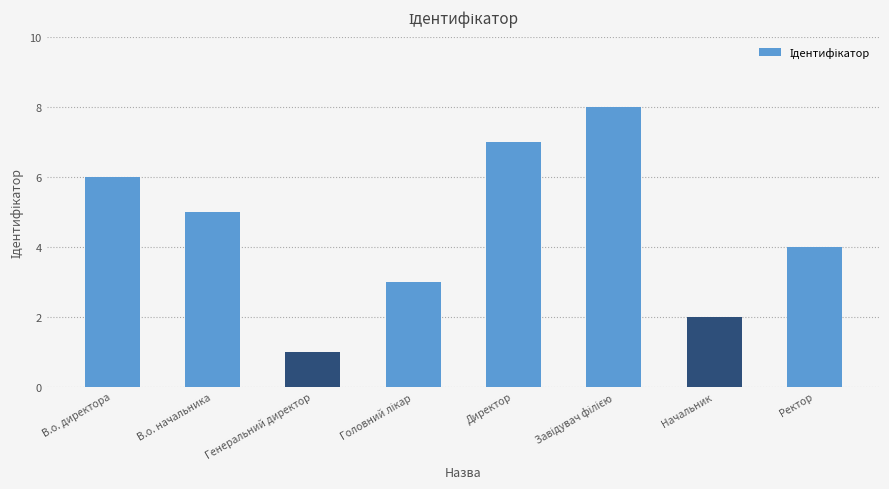

What position from the left is Ректор?

8